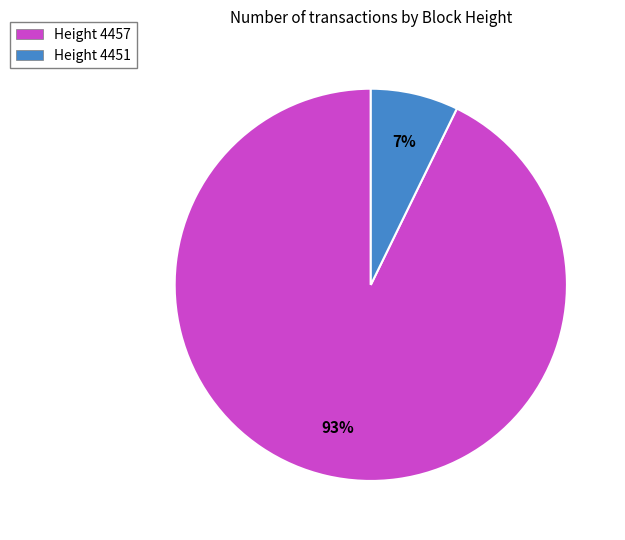

How many slices are in this pie chart?

2